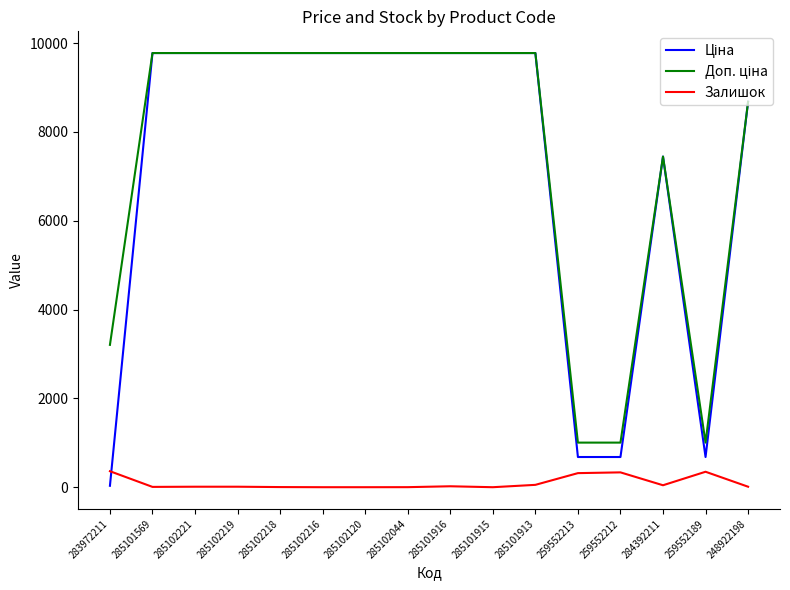

What is the difference between the highest and lowest values at 259552212?

670.1